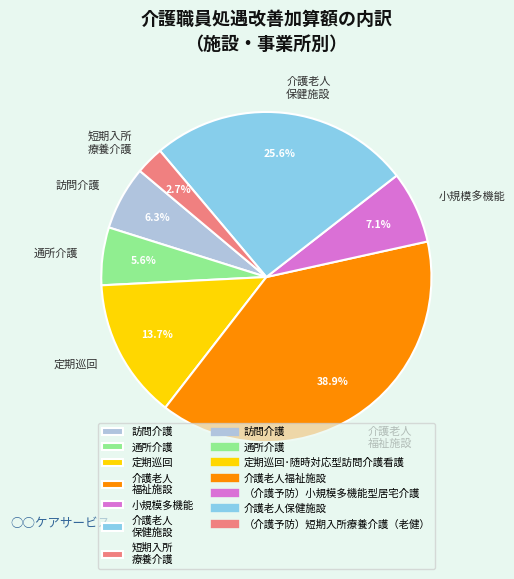

To the nearest percent, what is the difference between the largest and smallest slice percentages?

36%